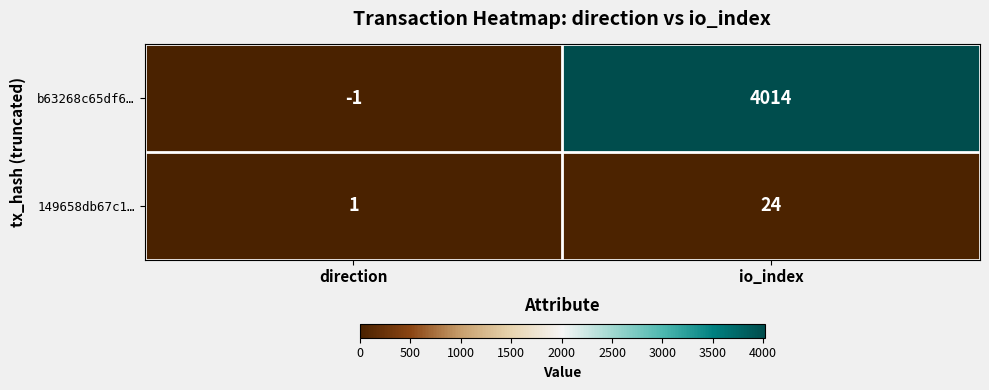

What is the difference between the maximum and minimum values in the 149658db67c1… series?

23